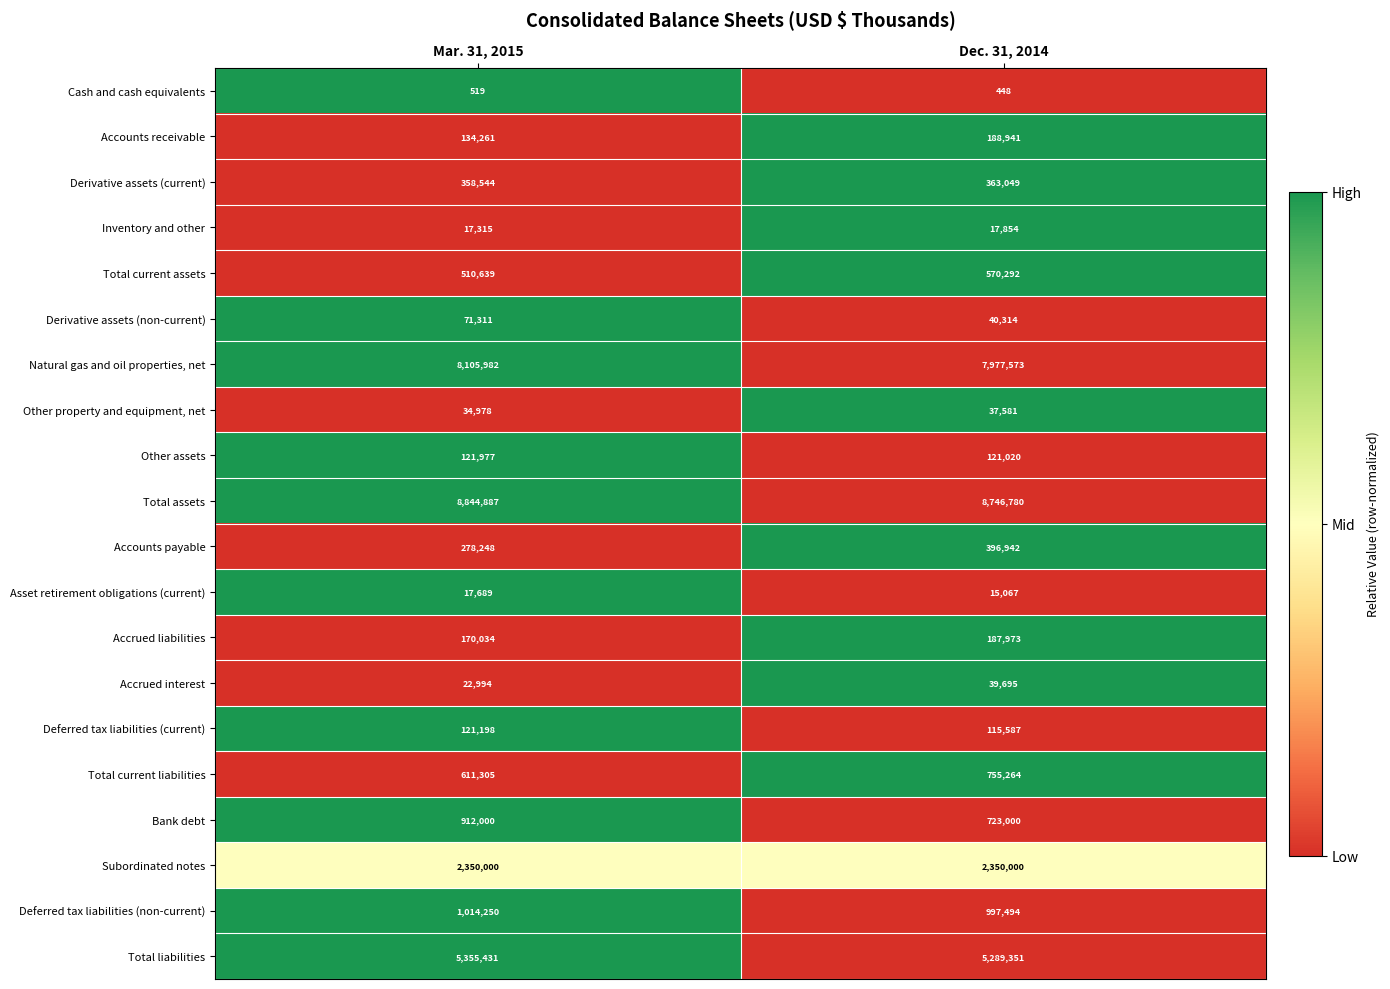

What is the difference between the maximum and minimum values in the Cash and cash equivalents series?

71